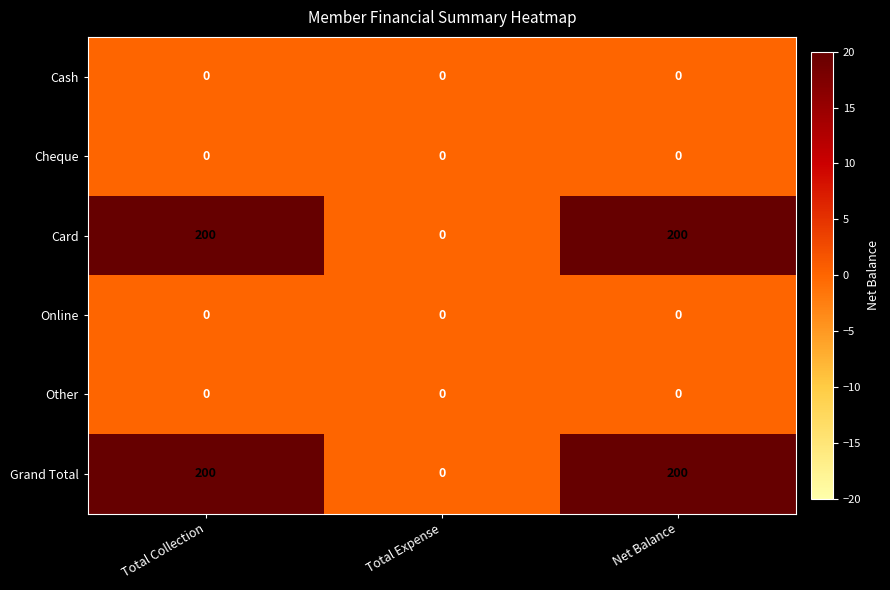

What is the sum of the Grand Total values at Total Collection and Net Balance?

400